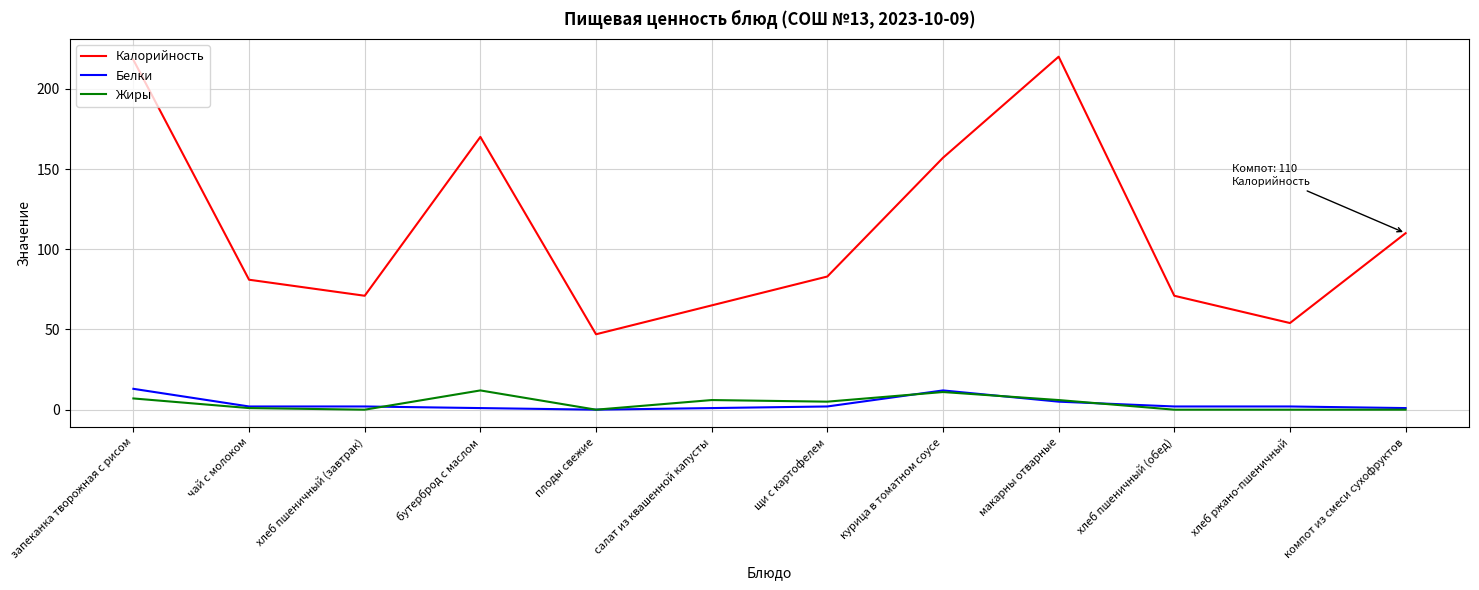

What is the minimum value for Калорийность?

47